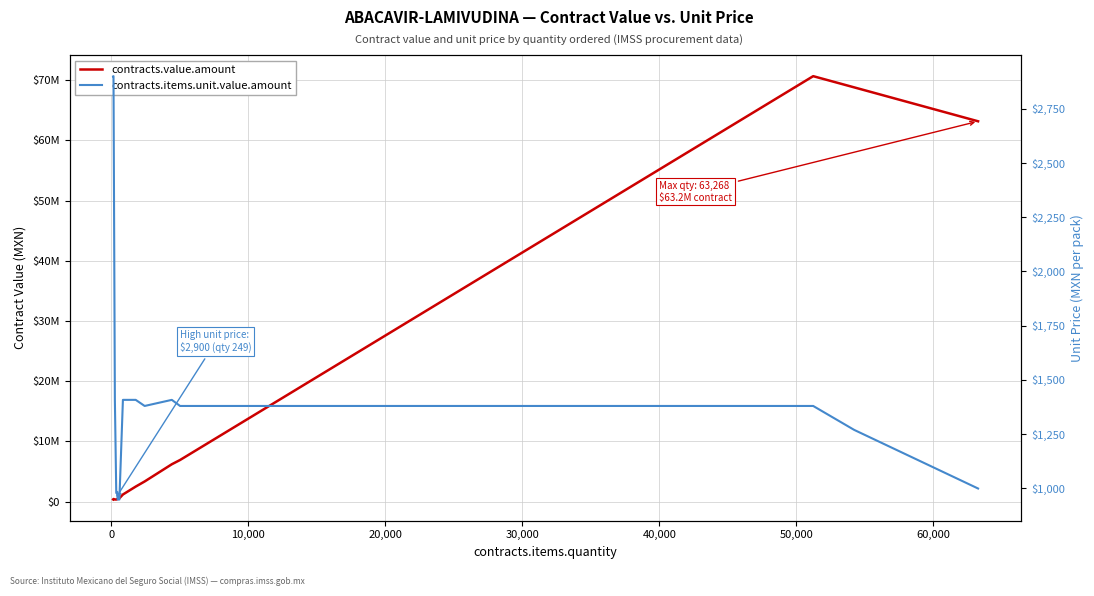

What is the value of the contracts.items.unit.value.amount point at the 2nd from the left?

2901.0